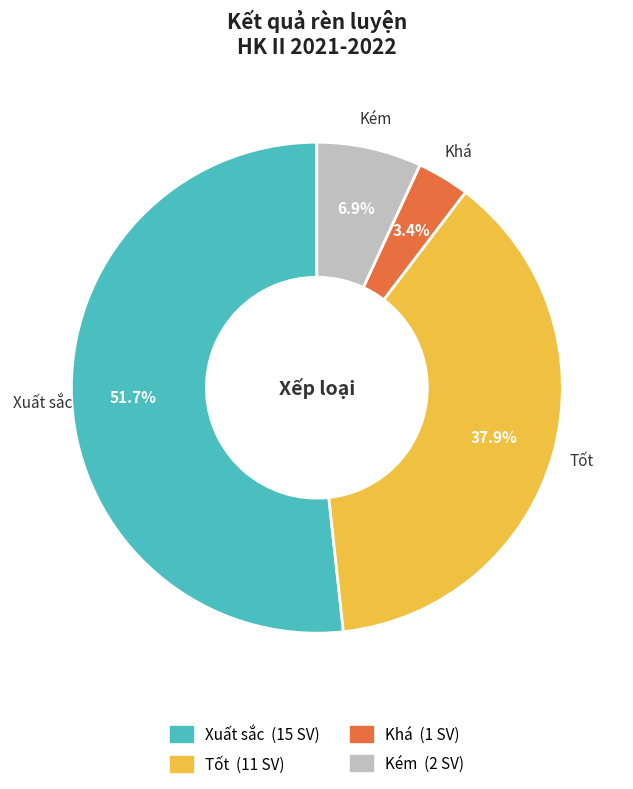

Which has a higher value, Tốt or Kém?

Tốt